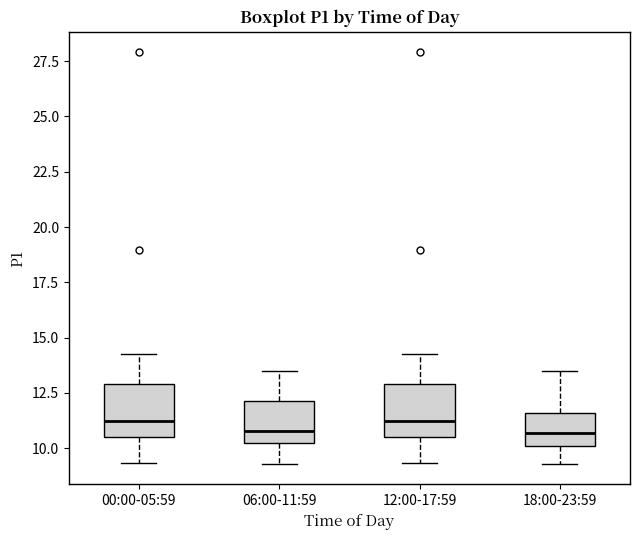

Reading left to right, transcribe this box plot: for each box, give where its median line is, the range the box spans, and where its two whiskers end, as read against the y-axis. The values are not printed on the chart, so give them approximately, as read against the axis.

00:00-05:59: median 11.0, box 10.5 to 13.0, whiskers 9.5 to 14.5
06:00-11:59: median 11.0, box 10.5 to 12.0, whiskers 9.5 to 13.5
12:00-17:59: median 11.0, box 10.5 to 13.0, whiskers 9.5 to 14.5
18:00-23:59: median 10.5, box 10.0 to 11.5, whiskers 9.5 to 13.5